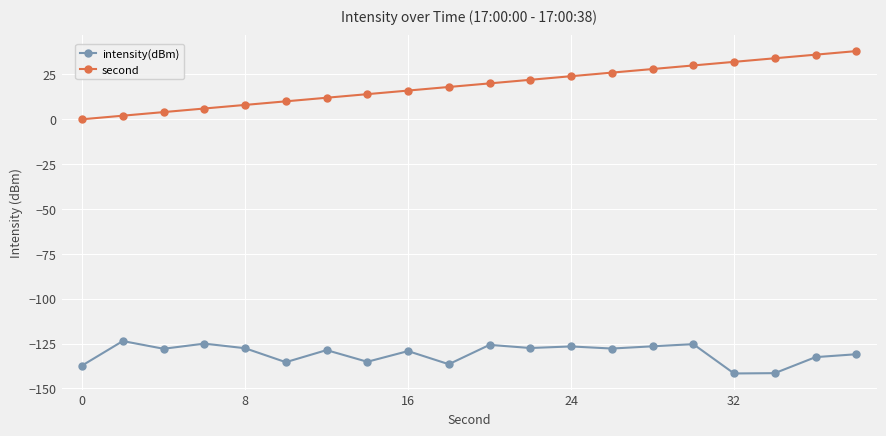

What is the sum of all second values?

380.0